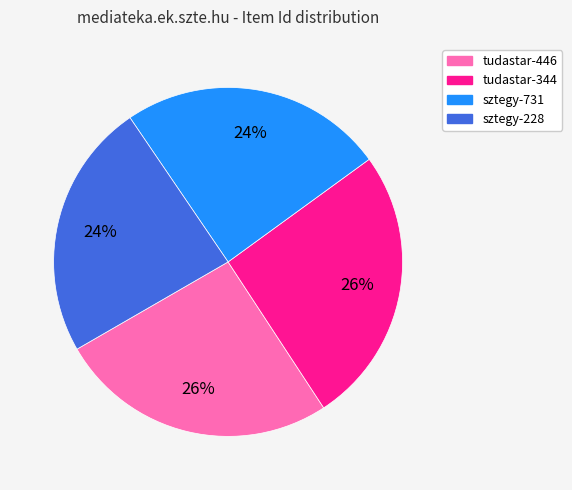

How many slices are in this pie chart?

4